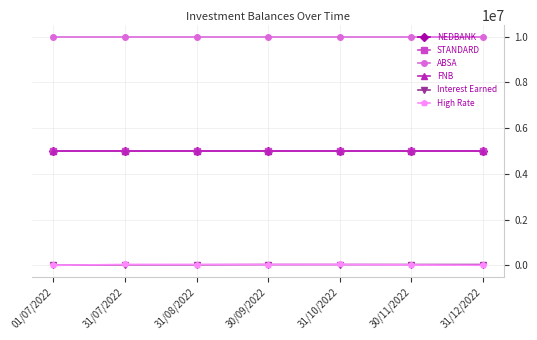

Does the chart have visible grid lines?

Yes